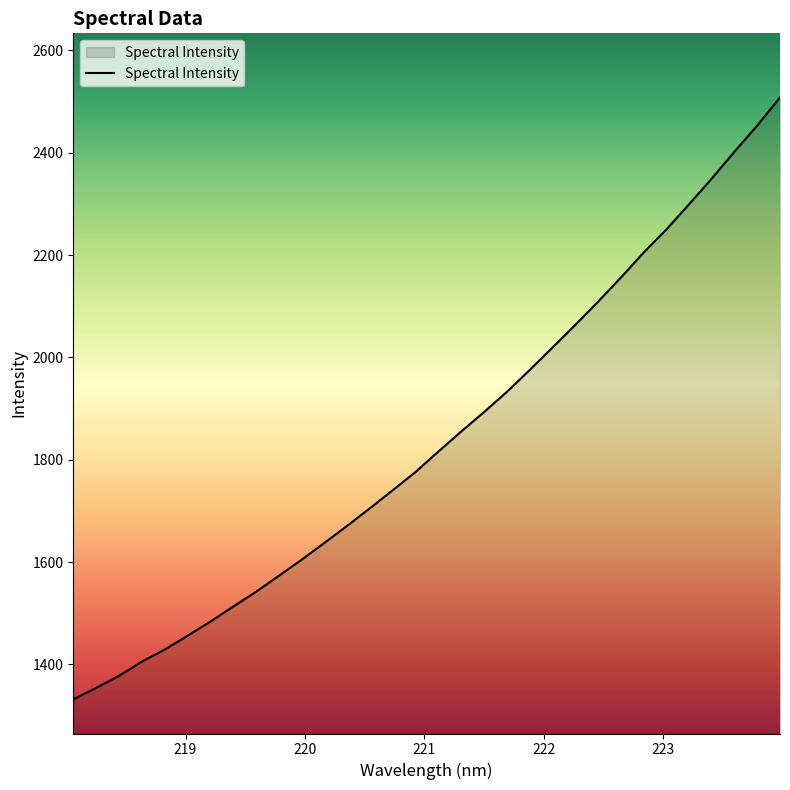

What is the minimum value shown in the chart?

1331.5